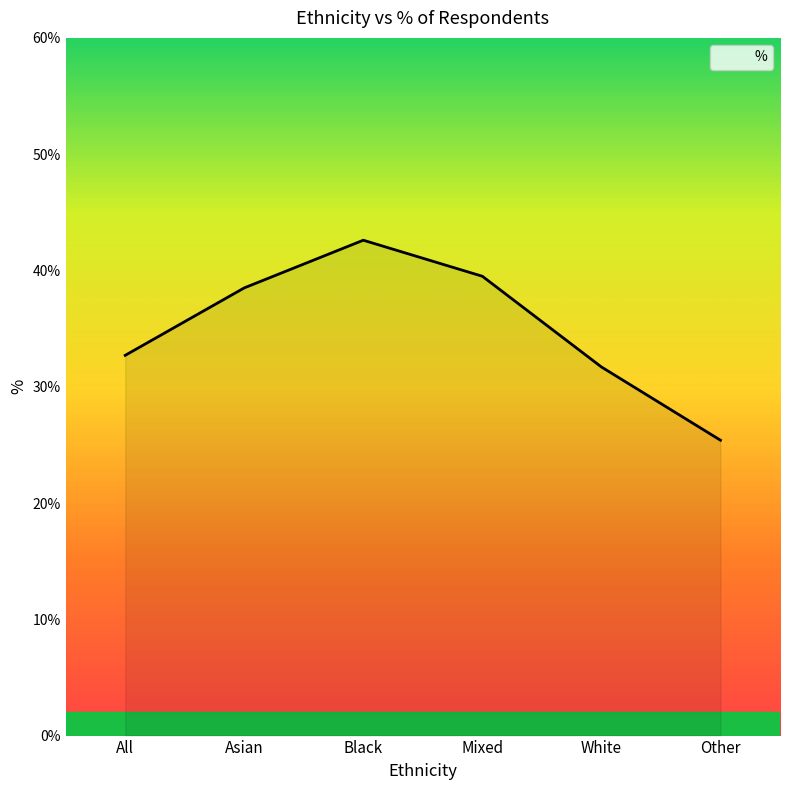

What is the difference between the maximum and second lowest values?

10.9